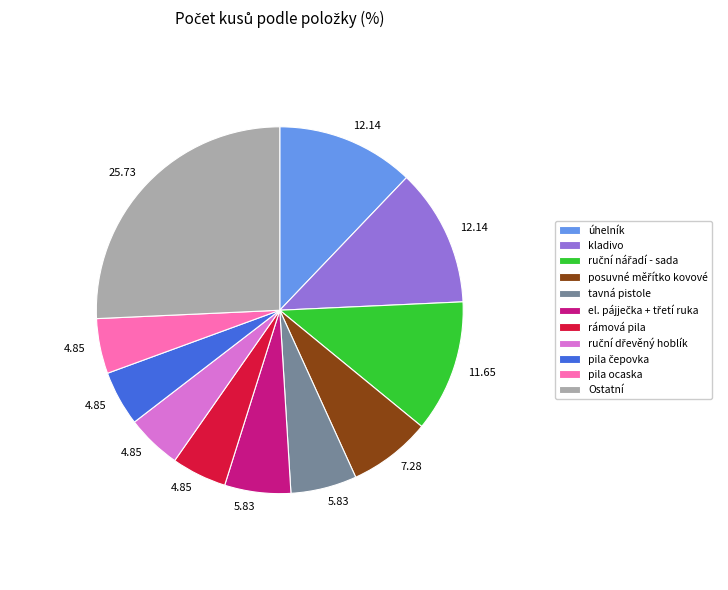

How many segments does this pie chart have?

11